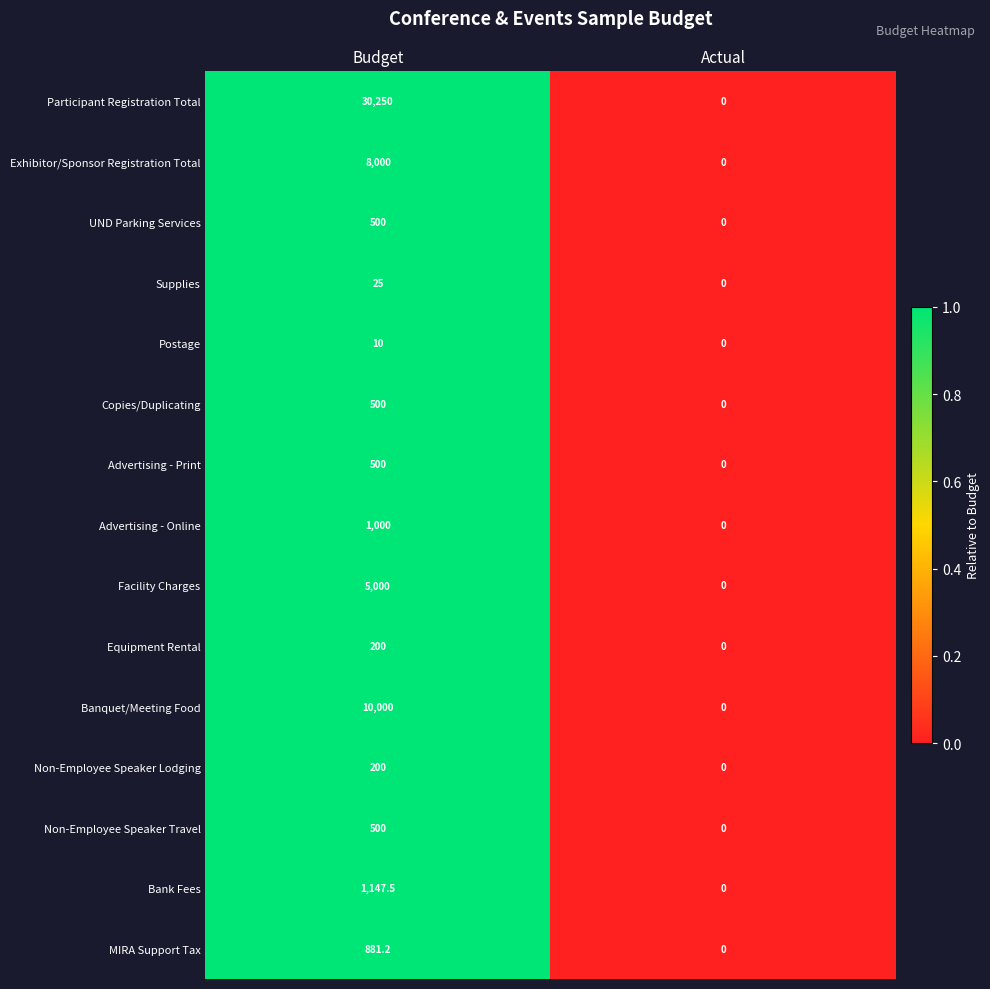

Which series has the largest range (max minus min)?

Participant Registration Total